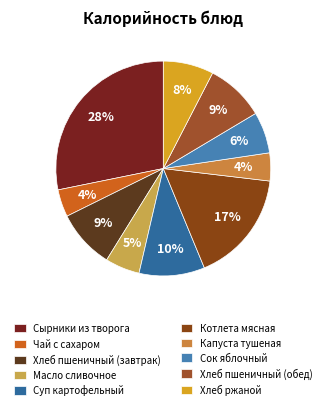

Which slice is the smallest?

Чай с сахаром